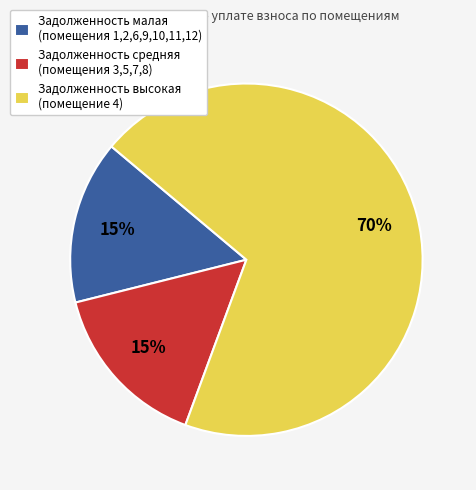

True or false: Задолженность средняя (помещения 3,5,7,8) accounts for 15% of the total.

True